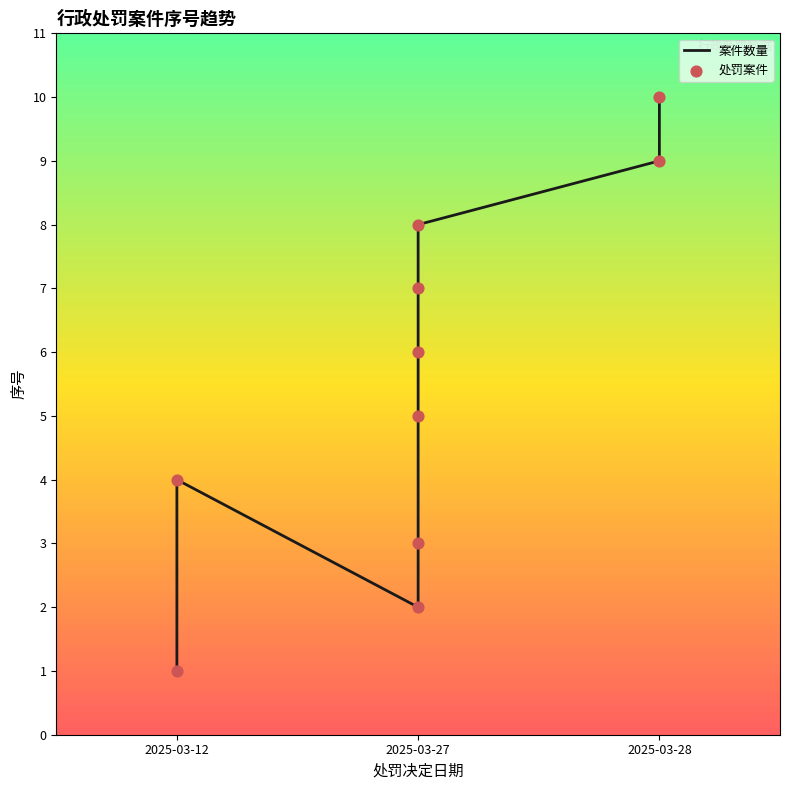

At how many categories does at least one series exceed 9?

1